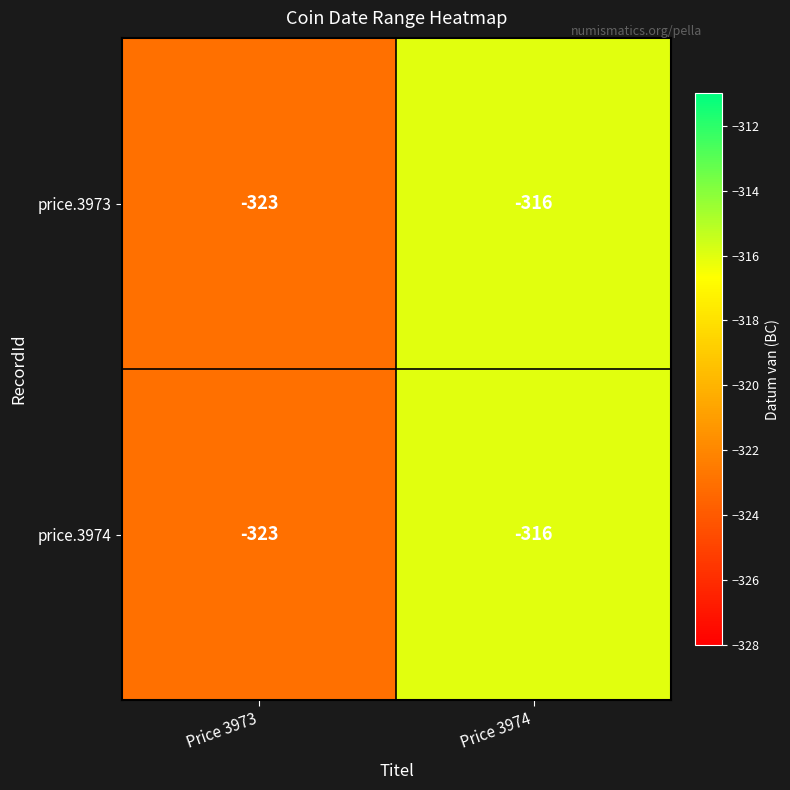

What is the minimum value for price.3973?

-323